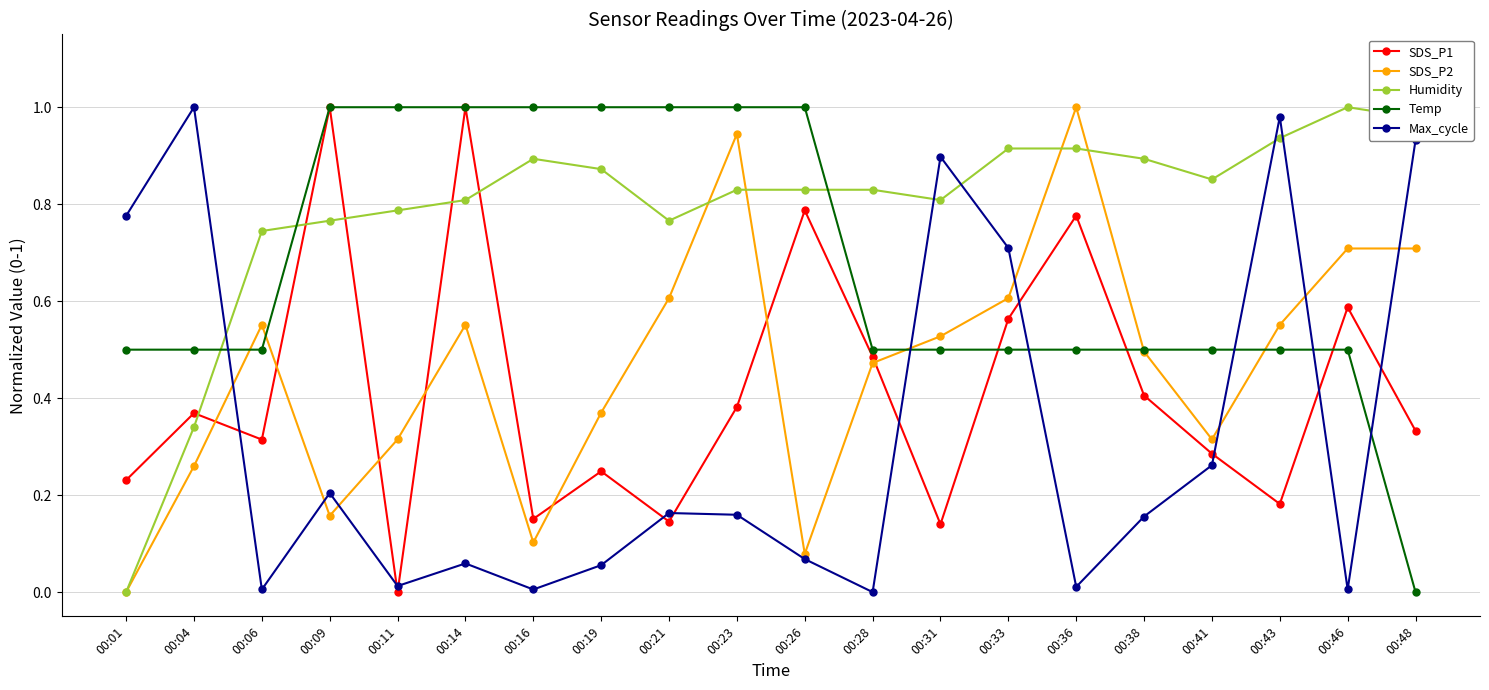

Which series ends up on top after the final intersection of Temp and SDS_P1?

SDS_P1